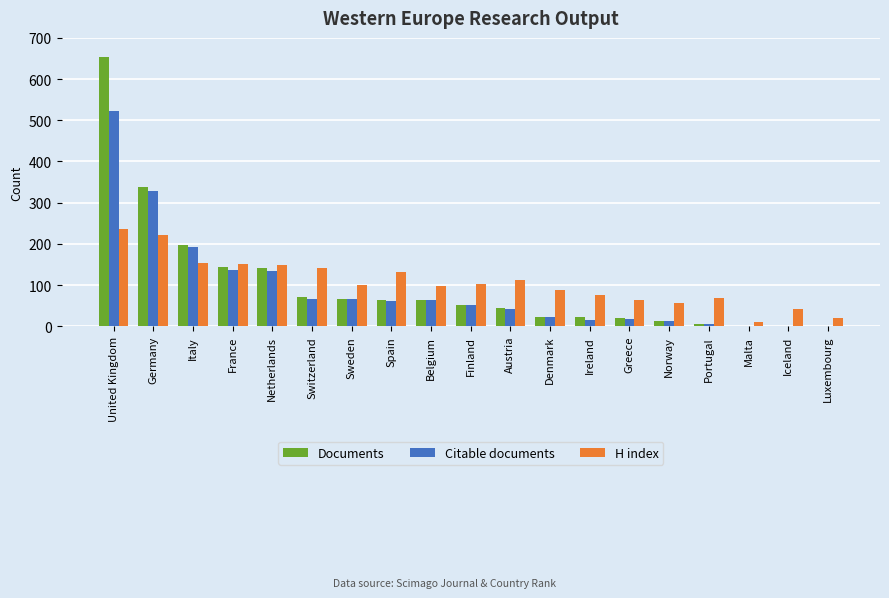

What is the total value across all series at Austria?

200